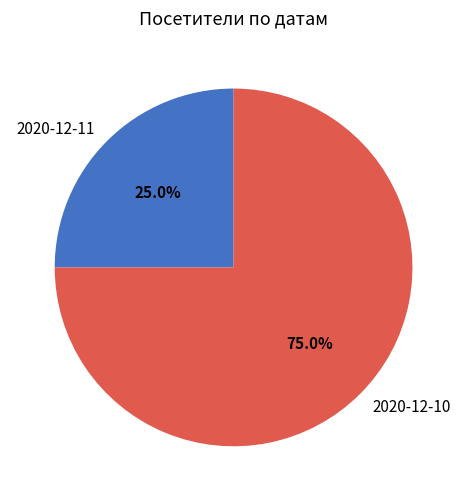

Is the sum of 2020-12-11 and 2020-12-10 greater than half?

Yes